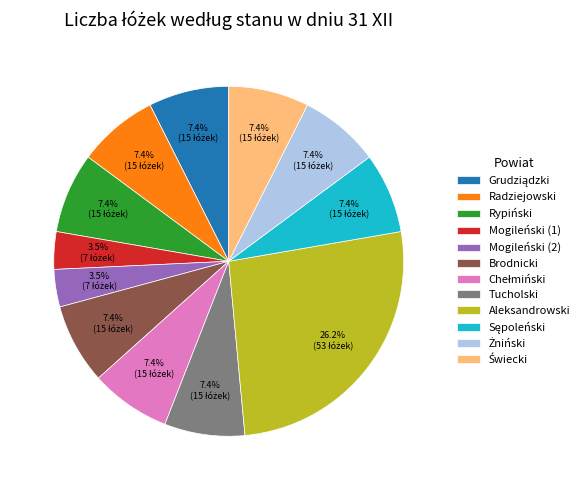

To the nearest percent, what is the difference between the largest and smallest slice percentages?

23%